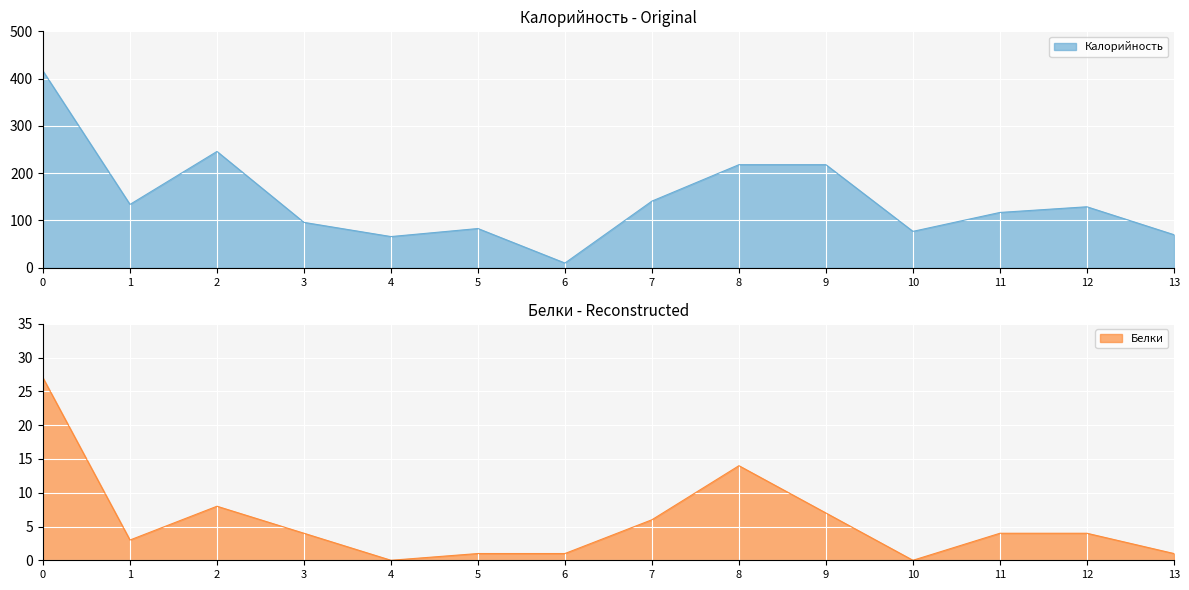

True or false: Белки and Калорийность intersect in this chart.

False